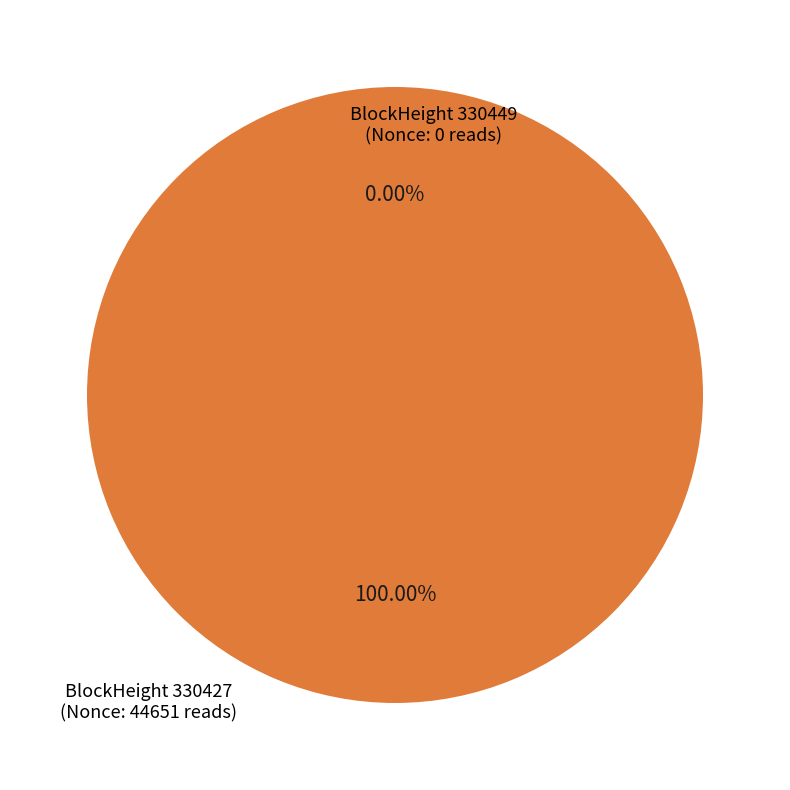

Is there any slice that represents more than half of the pie?

Yes